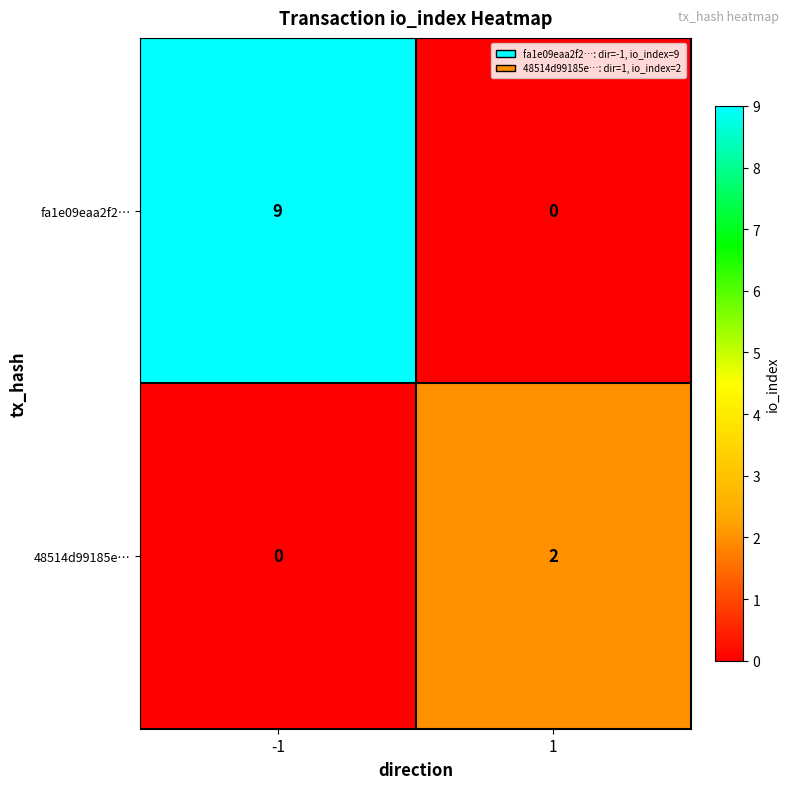

Rank the series by their maximum value, from highest to lowest.

fa1e09eaa2f2…, 48514d99185e…